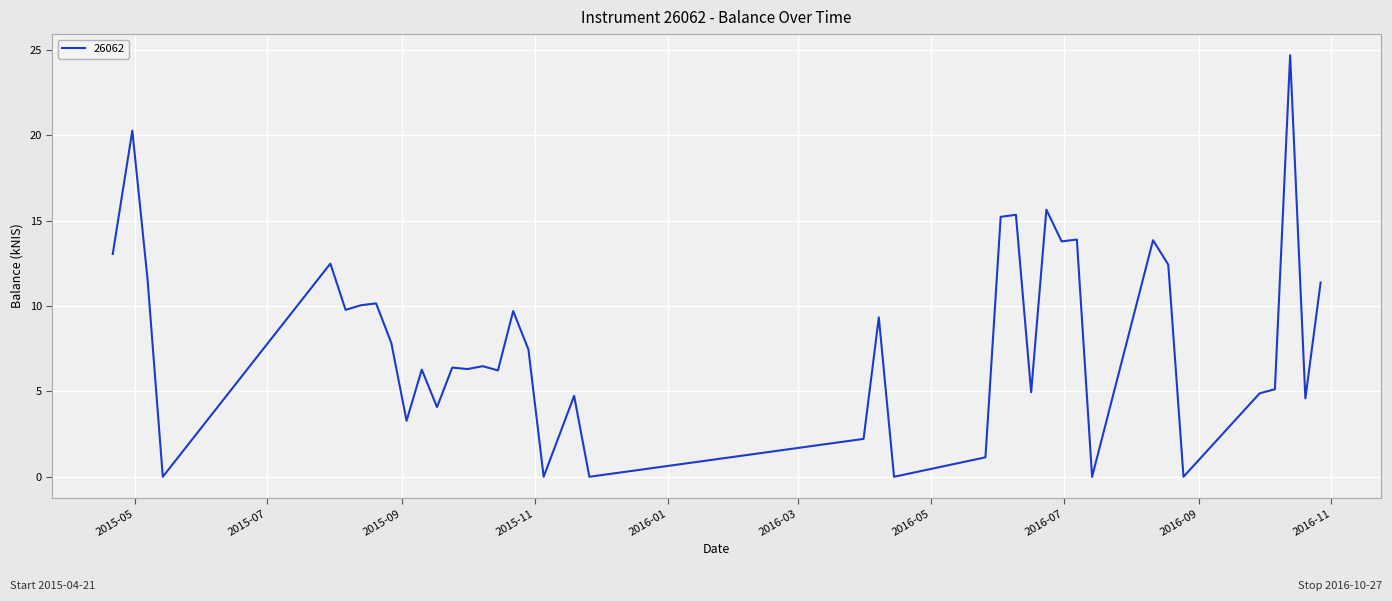

What is the difference between the maximum and minimum values?

24.7